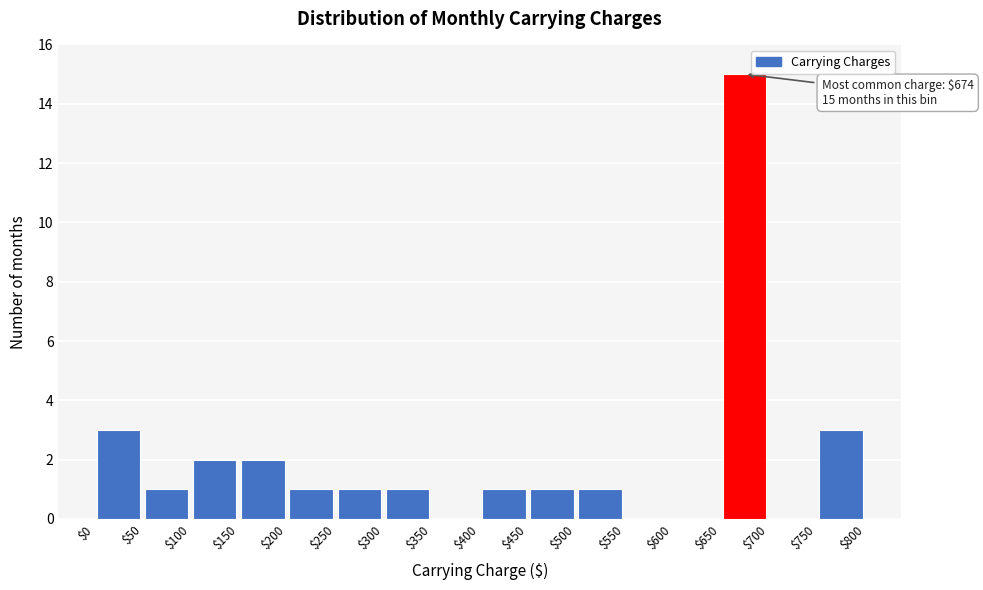

Which range on the x-axis has the tallest bar?

$650 to $700